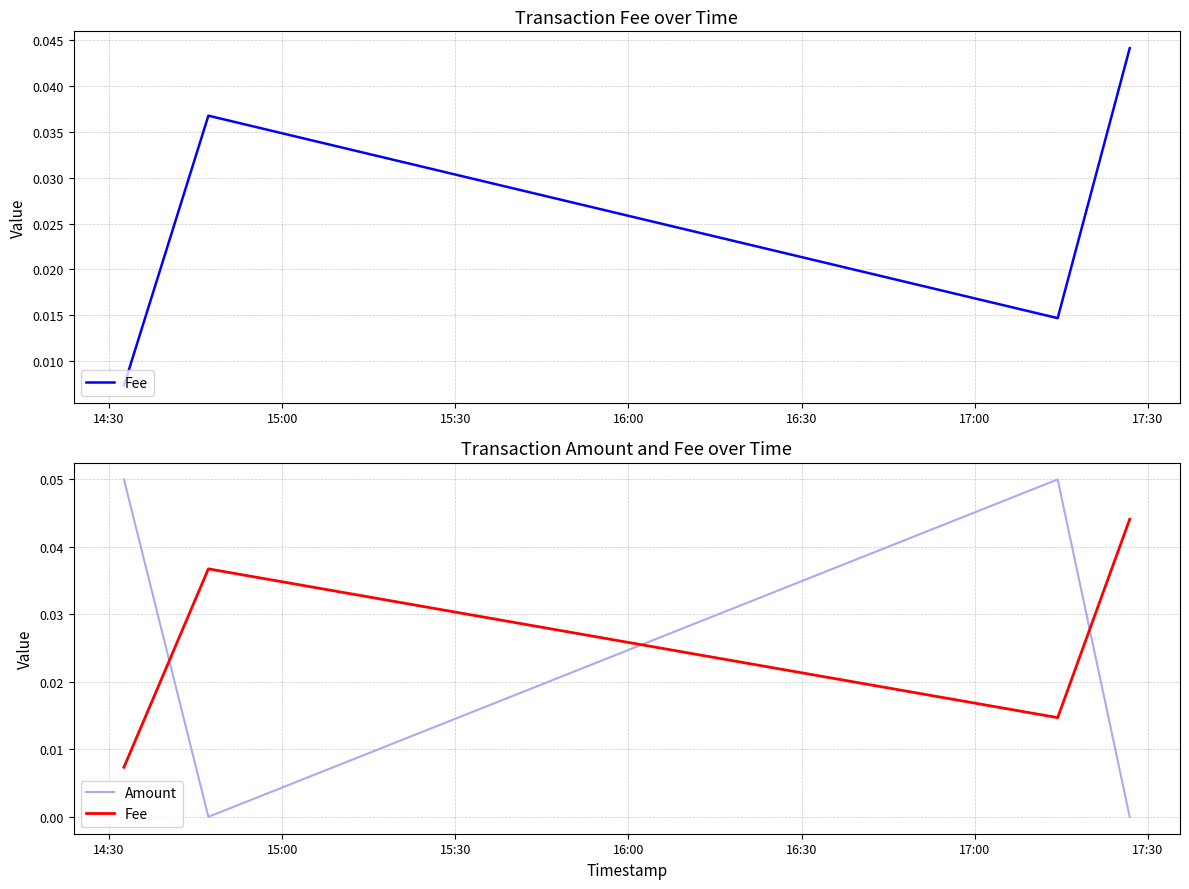

List the series in order of their peak value, highest first.

Amount, Fee